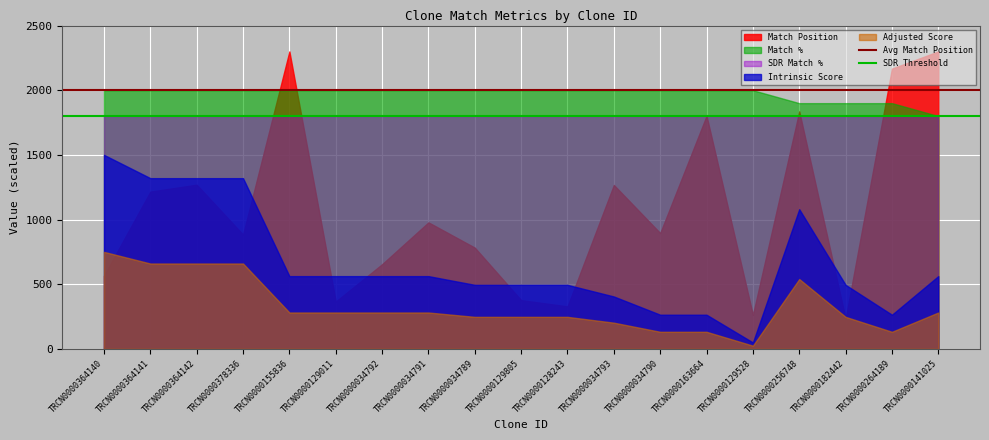

What is the minimum value shown in the chart?

24.8